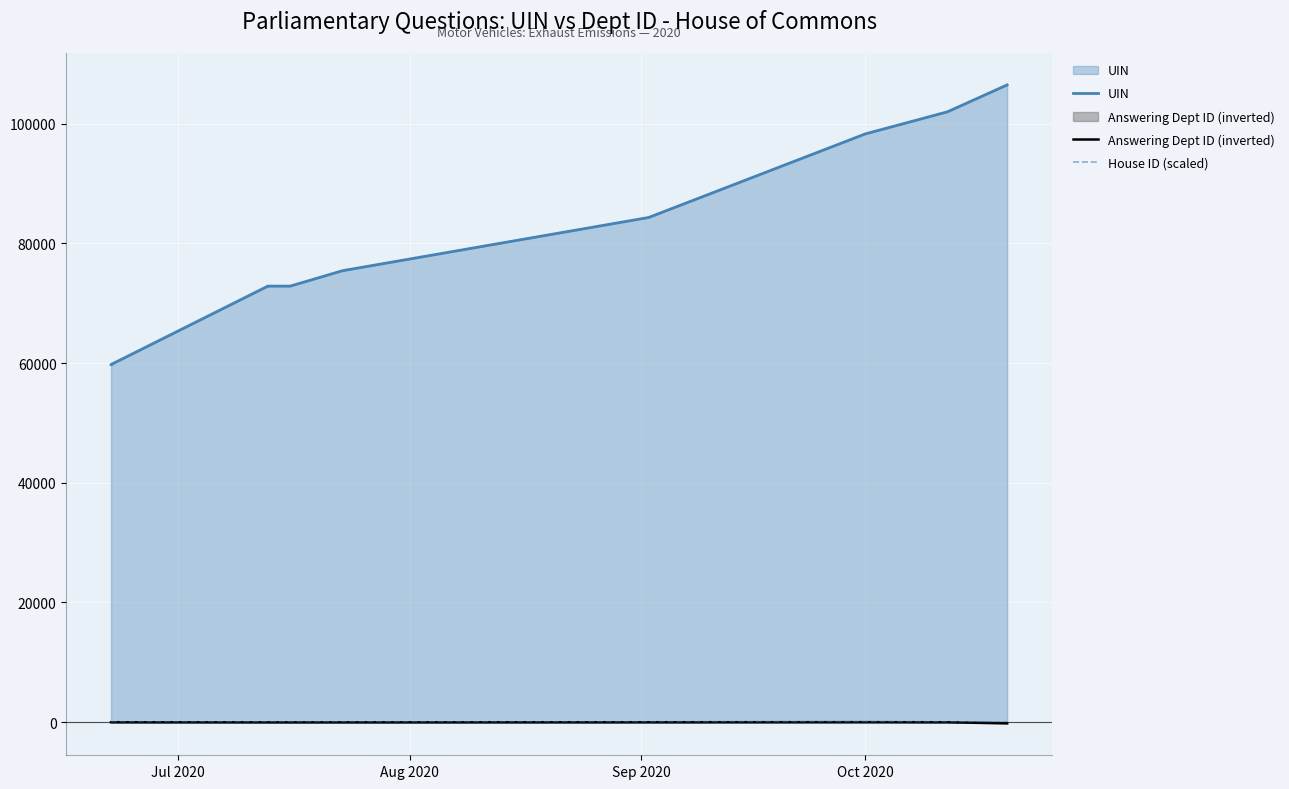

At how many categories does at least one series exceed 553?

10